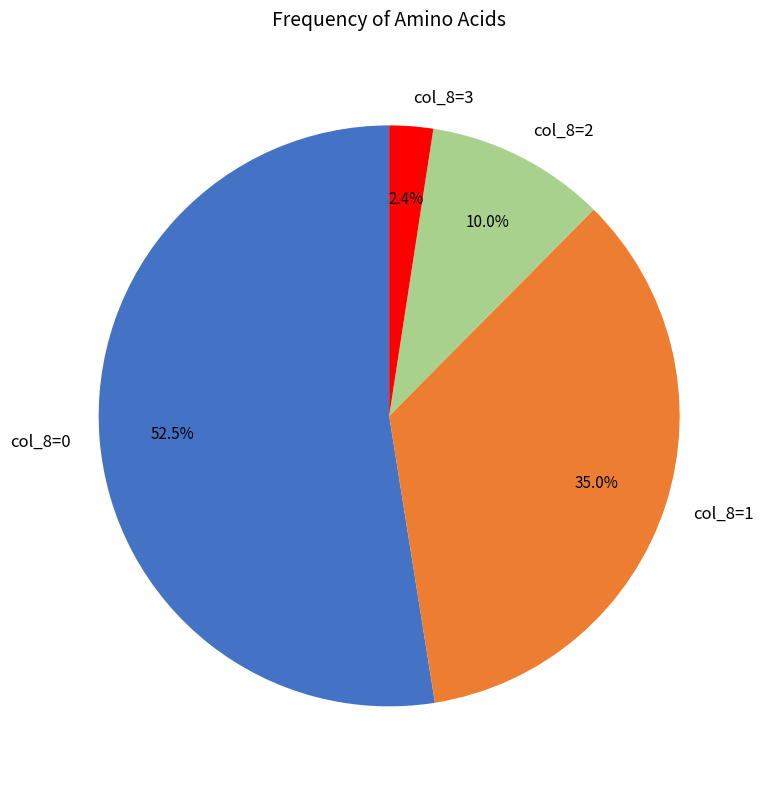

What is the smallest slice in the pie chart?

col_8=3